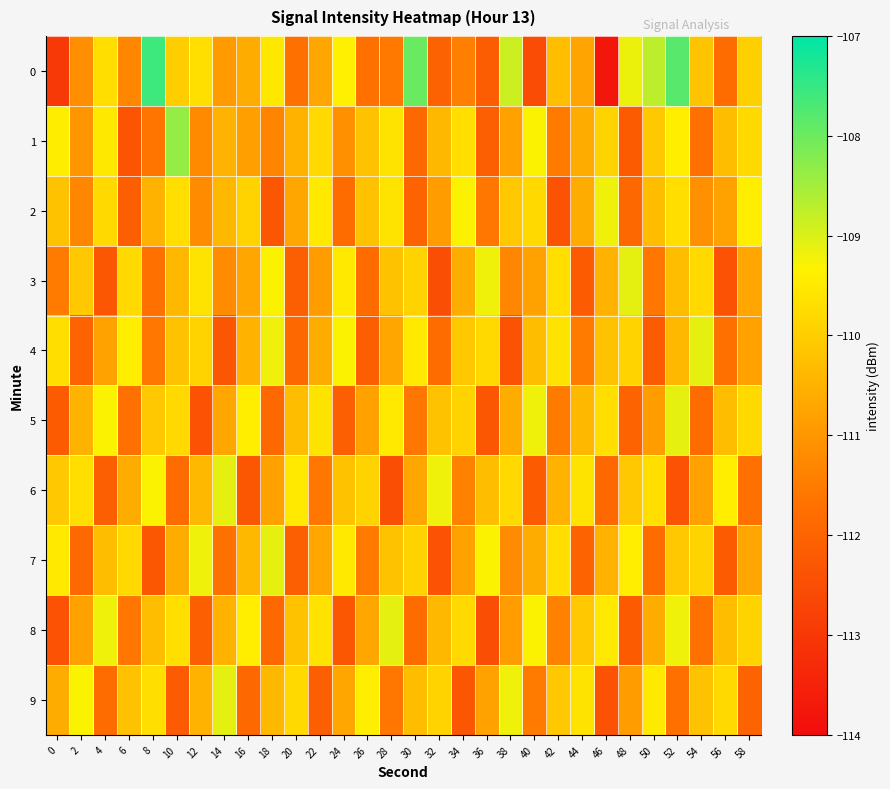

Reading left to right, transcribe all the data shown in this chart.

0: 0=-113.0	2=-111.2	4=-109.7	6=-111.3	8=-107.6	10=-110.0	12=-109.7	14=-110.9	16=-110.6	18=-109.5	20=-111.7	22=-110.7	24=-109.4	26=-111.7	28=-111.6	30=-108.0	32=-112.1	34=-111.4	36=-112.2	38=-108.9	40=-112.5	42=-110.3	44=-110.8	46=-113.8	48=-109.2	50=-108.7	52=-107.8	54=-110.2	56=-111.8	58=-110.0
1: 0=-109.4	2=-111.0	4=-109.5	6=-112.4	8=-111.6	10=-108.4	12=-111.2	14=-110.5	16=-110.8	18=-111.3	20=-110.5	22=-109.8	24=-111.1	26=-110.2	28=-109.6	30=-111.9	32=-110.4	34=-109.7	36=-112.1	38=-110.8	40=-109.3	42=-111.5	44=-110.6	46=-109.9	48=-112.2	50=-110.1	52=-109.4	54=-111.7	56=-110.3	58=-109.8
2: 0=-110.2	2=-111.3	4=-109.8	6=-112.1	8=-110.5	10=-109.7	12=-111.2	14=-110.4	16=-109.9	18=-112.3	20=-110.7	22=-109.5	24=-111.8	26=-110.2	28=-109.6	30=-112.0	32=-110.9	34=-109.3	36=-111.6	38=-110.1	40=-109.8	42=-112.4	44=-110.6	46=-109.2	48=-111.9	50=-110.3	52=-109.7	54=-111.1	56=-110.8	58=-109.4
3: 0=-111.5	2=-110.1	4=-112.3	6=-109.8	8=-111.7	10=-110.4	12=-109.6	14=-111.2	16=-110.7	18=-109.3	20=-112.1	22=-110.9	24=-109.5	26=-111.8	28=-110.2	30=-109.9	32=-112.5	34=-110.6	36=-109.2	38=-111.3	40=-110.8	42=-109.7	44=-112.2	46=-110.5	48=-109.1	50=-111.6	52=-110.3	54=-109.8	56=-112.4	58=-110.7
4: 0=-109.7	2=-112.0	4=-110.8	6=-109.4	8=-111.6	10=-110.2	12=-109.9	14=-112.3	16=-110.5	18=-109.2	20=-111.9	22=-110.6	24=-109.3	26=-112.1	28=-110.7	30=-109.5	32=-111.8	34=-110.1	36=-109.8	38=-112.4	40=-110.3	42=-109.6	44=-111.5	46=-110.2	48=-109.9	50=-112.2	52=-110.4	54=-109.1	56=-111.7	58=-110.8
5: 0=-112.2	2=-110.5	4=-109.3	6=-111.7	8=-110.1	10=-109.8	12=-112.4	14=-110.7	16=-109.4	18=-111.9	20=-110.3	22=-109.6	24=-112.1	26=-110.8	28=-109.5	30=-111.6	32=-110.2	34=-109.9	36=-112.3	38=-110.6	40=-109.2	42=-111.5	44=-110.4	46=-109.7	48=-112.0	50=-110.9	52=-109.1	54=-111.8	56=-110.3	58=-109.8
6: 0=-110.1	2=-109.7	4=-112.1	6=-110.6	8=-109.3	10=-111.8	12=-110.4	14=-109.1	16=-112.3	18=-110.8	20=-109.5	22=-111.6	24=-110.2	26=-109.9	28=-112.5	30=-110.7	32=-109.2	34=-111.4	36=-110.3	38=-109.8	40=-112.2	42=-110.5	44=-109.6	46=-111.9	48=-110.1	50=-109.7	52=-112.4	54=-110.8	56=-109.4	58=-111.7
7: 0=-109.5	2=-111.9	4=-110.3	6=-109.8	8=-112.3	10=-110.6	12=-109.2	14=-111.7	16=-110.4	18=-109.1	20=-112.1	22=-110.7	24=-109.5	26=-111.5	28=-110.2	30=-109.9	32=-112.4	34=-110.8	36=-109.3	38=-111.2	40=-110.6	42=-109.7	44=-112.0	46=-110.5	48=-109.4	50=-111.8	52=-110.1	54=-109.9	56=-112.2	58=-110.7
8: 0=-112.4	2=-110.8	4=-109.2	6=-111.6	8=-110.3	10=-109.7	12=-112.1	14=-110.5	16=-109.4	18=-111.9	20=-110.2	22=-109.6	24=-112.3	26=-110.7	28=-109.1	30=-111.8	32=-110.4	34=-109.8	36=-112.5	38=-110.9	40=-109.3	42=-111.4	44=-110.1	46=-109.5	48=-112.2	50=-110.6	52=-109.2	54=-111.7	56=-110.3	58=-109.9
9: 0=-110.6	2=-109.3	4=-111.8	6=-110.2	8=-109.7	10=-112.2	12=-110.5	14=-109.1	16=-111.9	18=-110.4	20=-109.8	22=-112.1	24=-110.7	26=-109.4	28=-111.6	30=-110.3	32=-109.9	34=-112.3	36=-110.8	38=-109.2	40=-111.5	42=-110.1	44=-109.6	46=-112.4	48=-110.9	50=-109.5	52=-111.7	54=-110.2	56=-109.8	58=-112.0